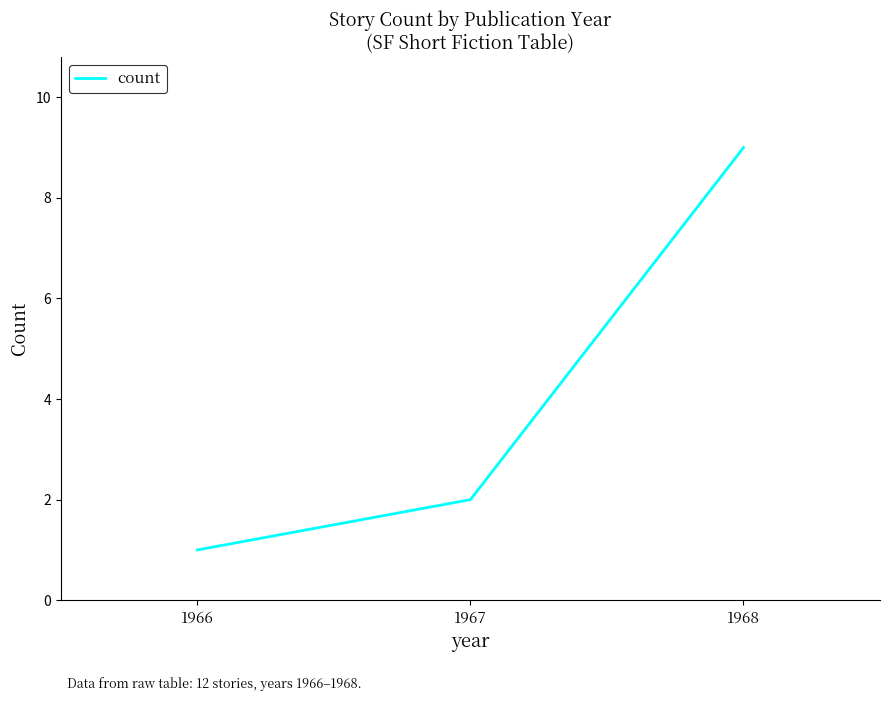

How many distinct data groups are displayed?

1